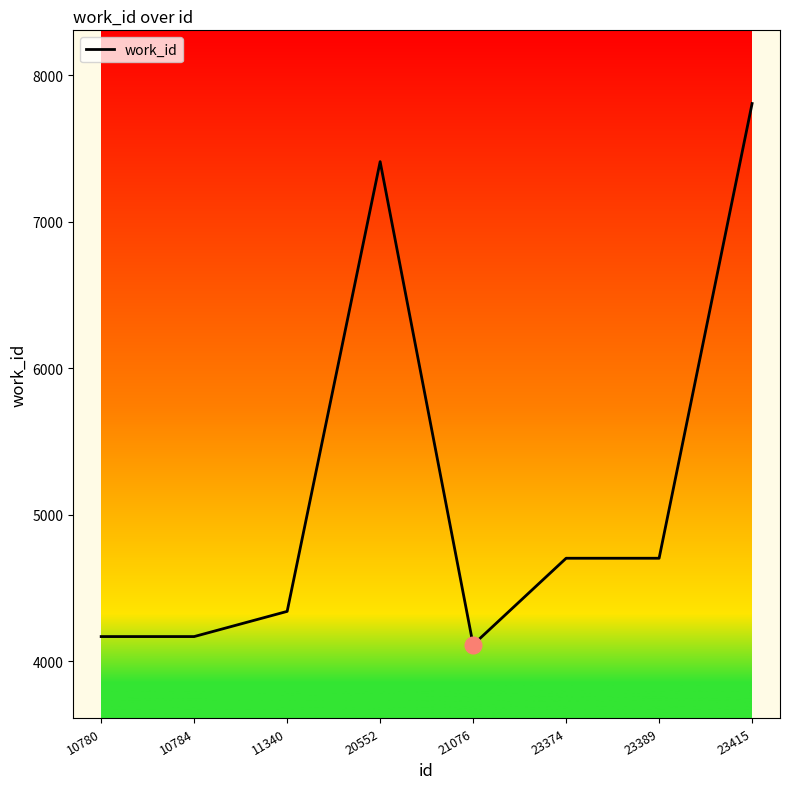

The chart shows a value of 6190 at 23389. True or false?

False